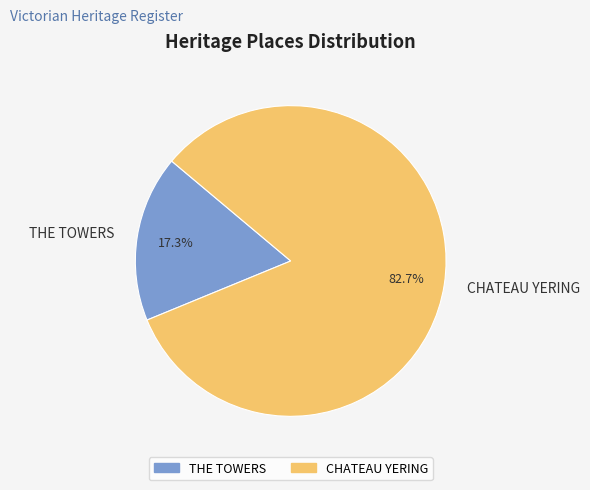

Between CHATEAU YERING and THE TOWERS, which is larger?

CHATEAU YERING